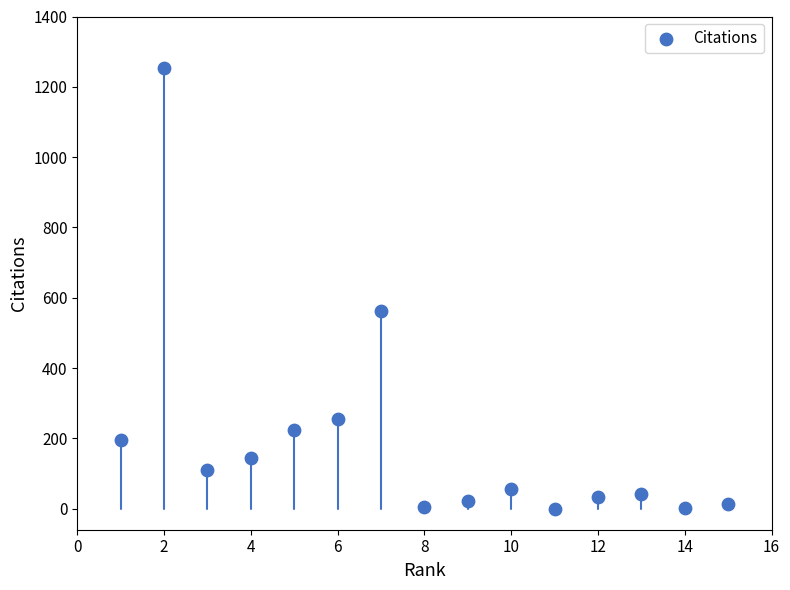

What Y value in the scatter plot is closest to 626?

562